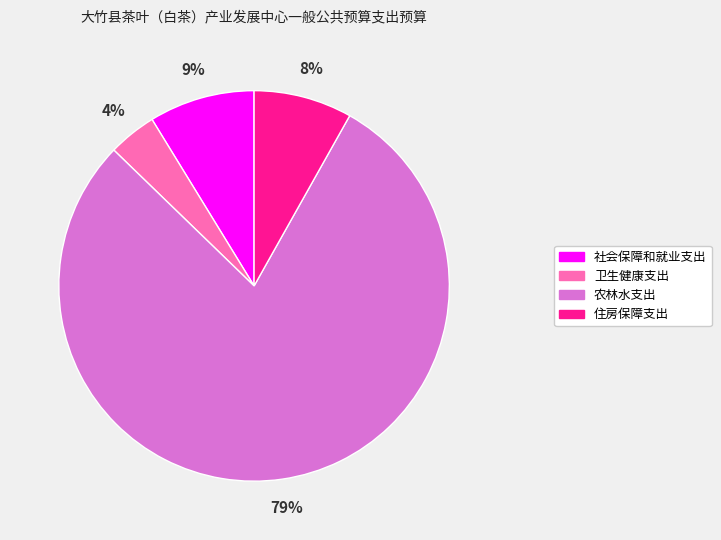

Rank the categories by value from highest to lowest.

农林水支出, 社会保障和就业支出, 住房保障支出, 卫生健康支出